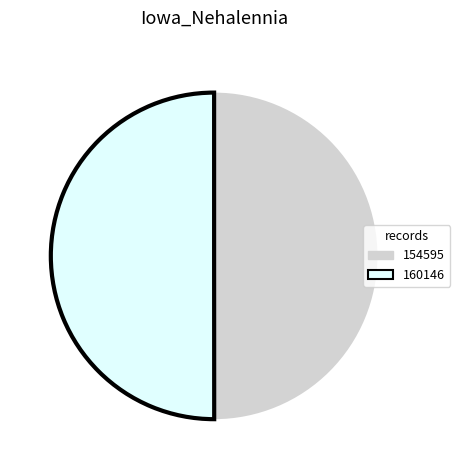

Is it true that 160146 is 50% of the pie?

True